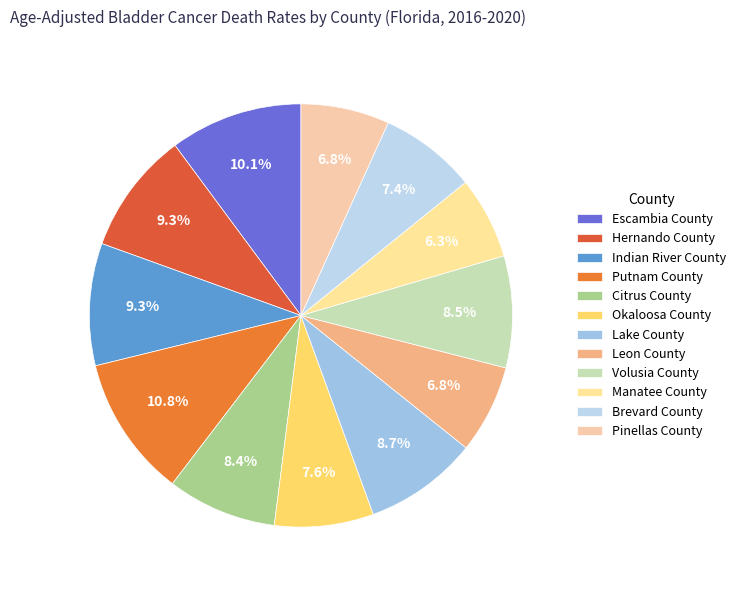

To the nearest percent, what portion does Hernando County represent?

9%